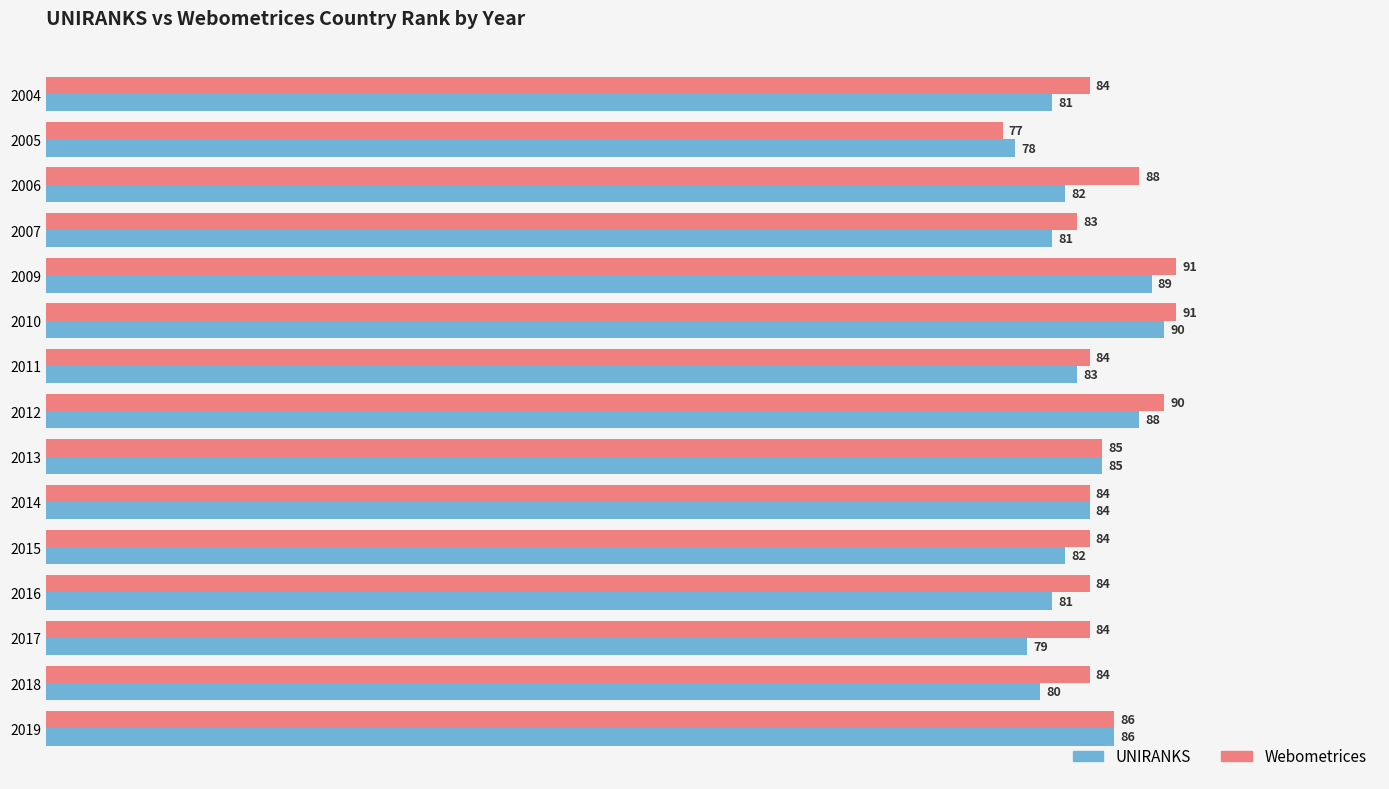

How many data points in Webometrices are less than 84?

2